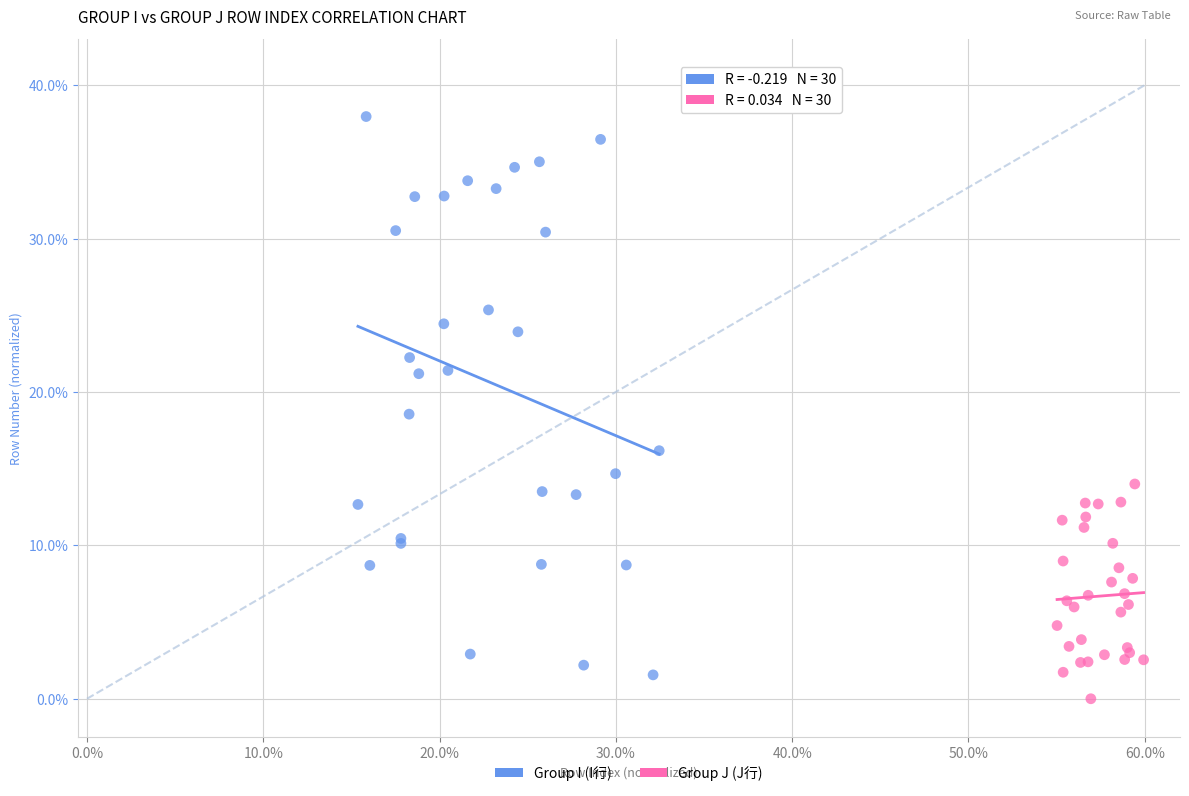

What are all the series names shown in the legend?

Group I (I行), Group J (J行)